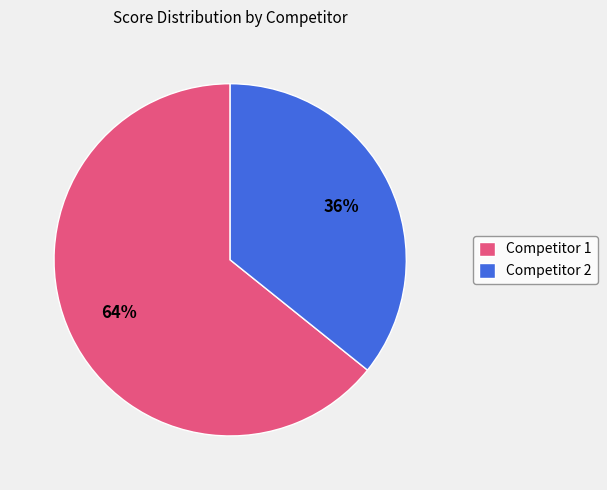

Is it true that Competitor 1 is 75% of the pie?

False